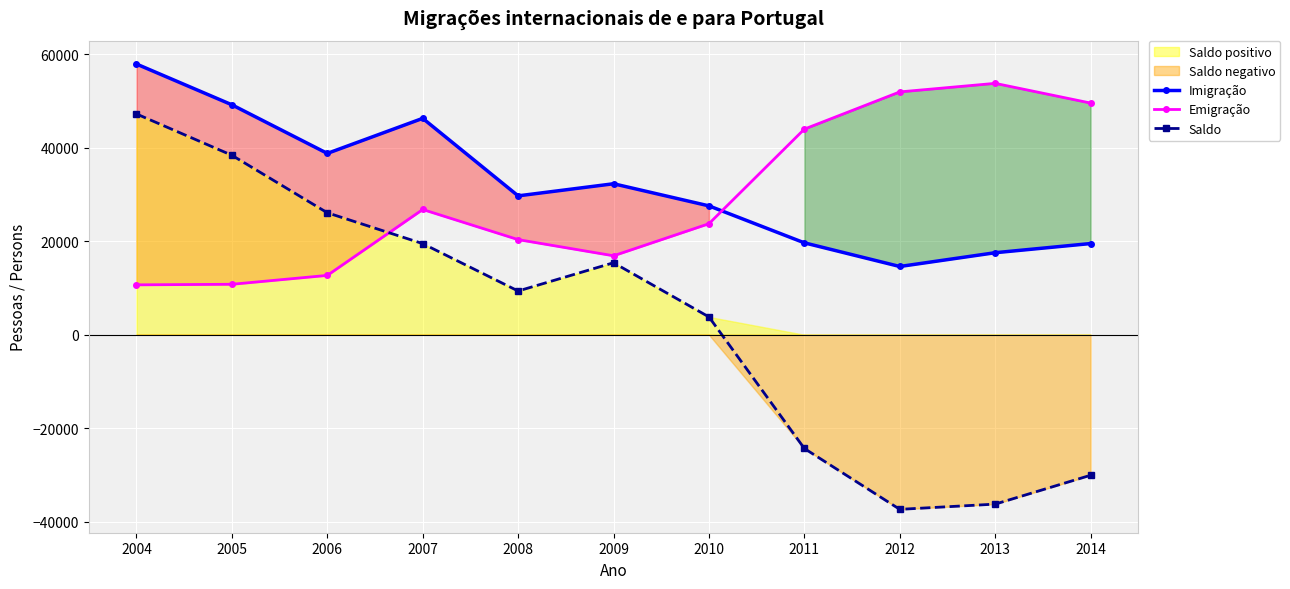

Where is Imigração nearest to the value 36263?

2006